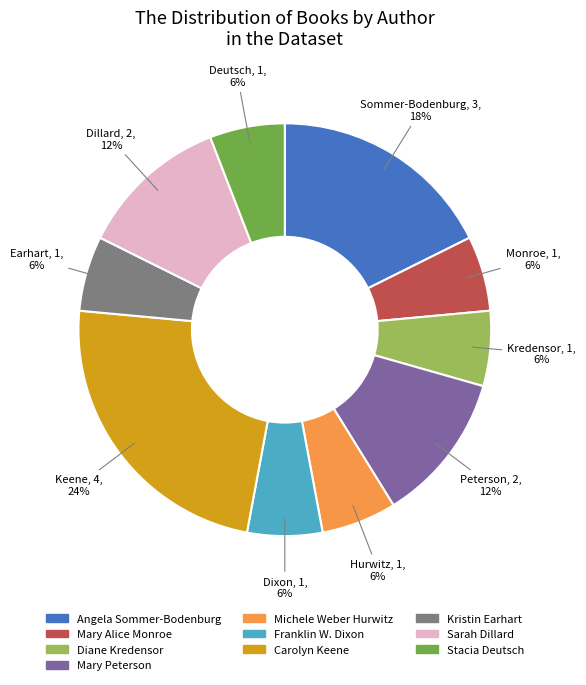

How many segments does this pie chart have?

10